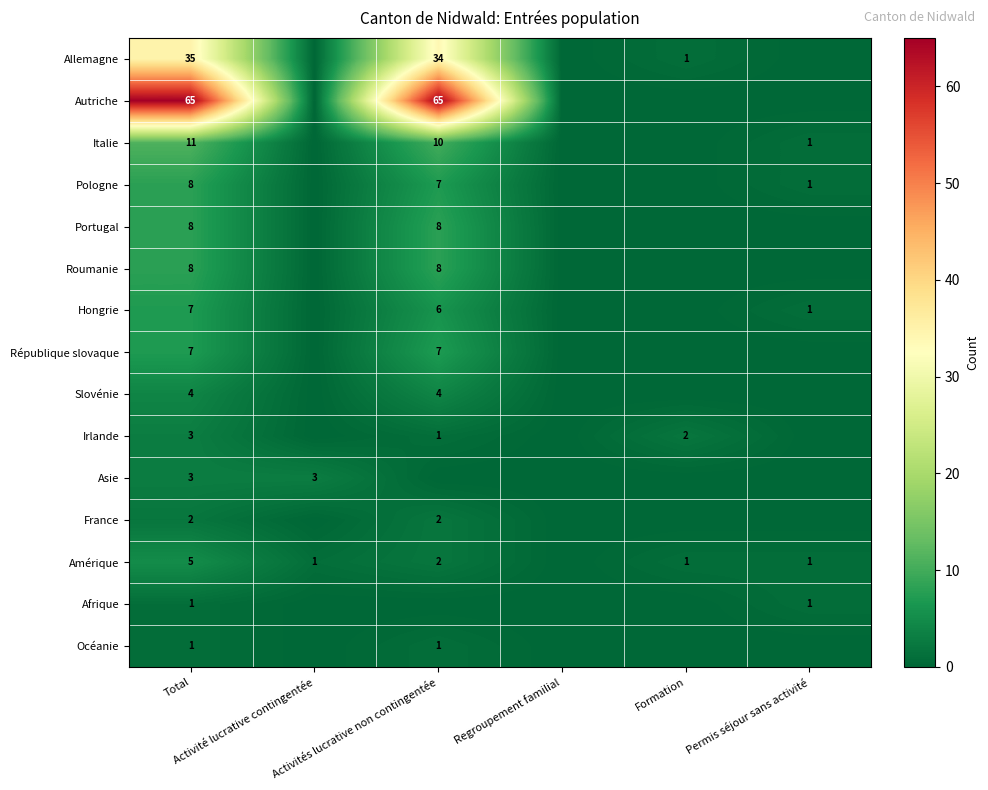

Which label corresponds to the largest value in the chart?

Total